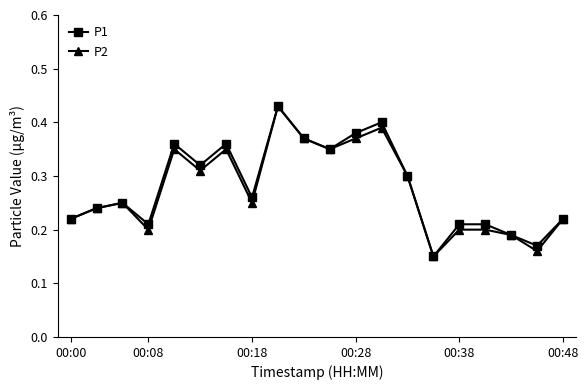

Count the number of data series in this chart.

2